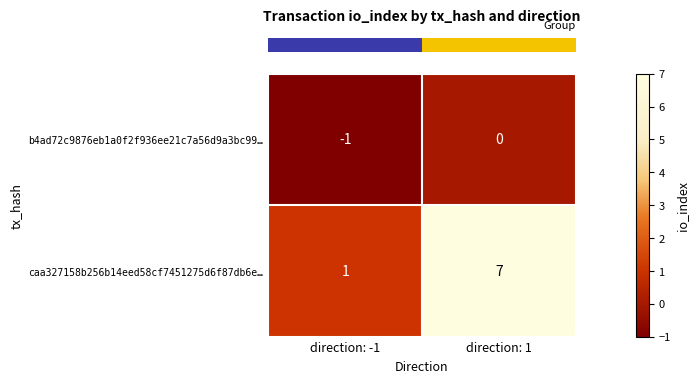

Reading left to right, extract all data points from this chart.

b4ad72c9876eb1a0f2f936ee21c7a56d9a3bc99…: direction: -1=-1	direction: 1=0
caa327158b256b14eed58cf7451275d6f87db6e…: direction: -1=1	direction: 1=7